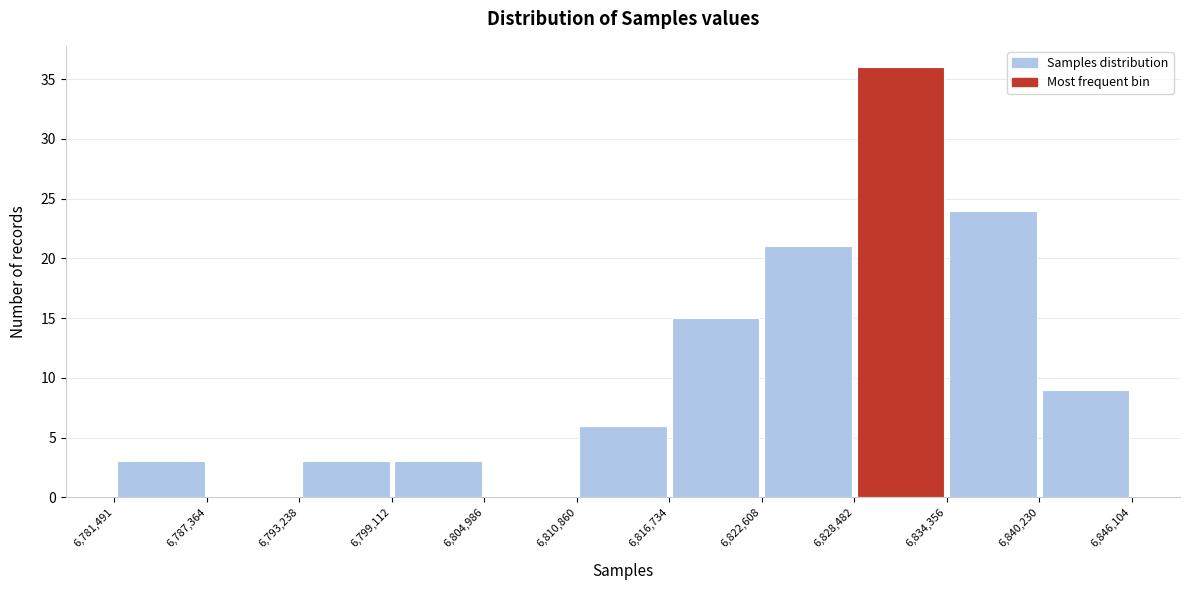

Which range on the x-axis has the tallest bar?

6,828,482 to 6,834,356